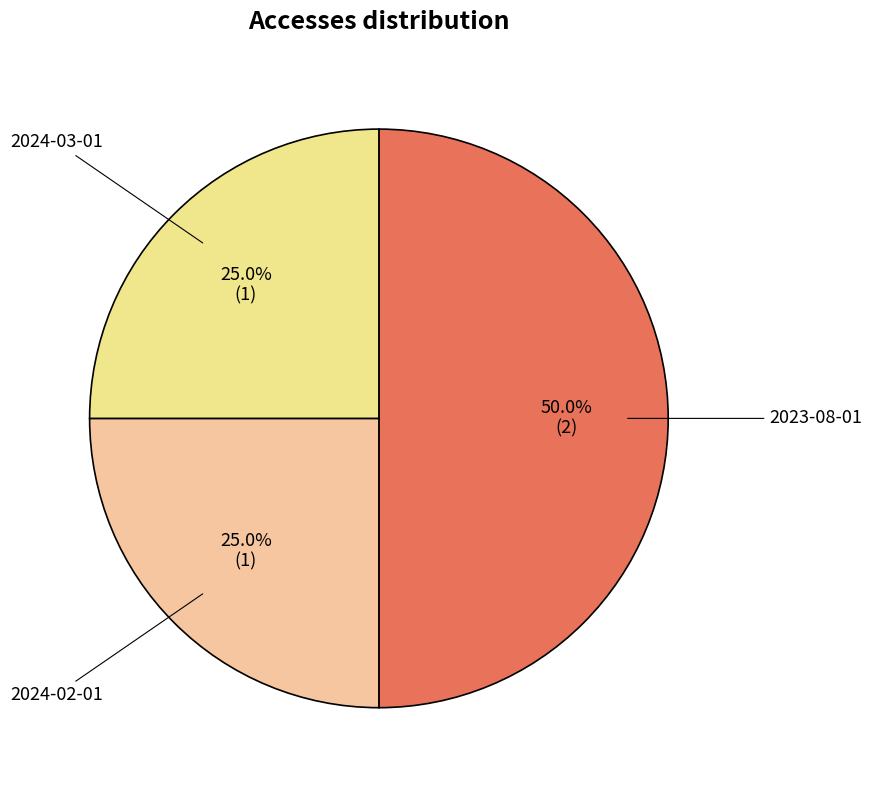

How many slices are in this pie chart?

3